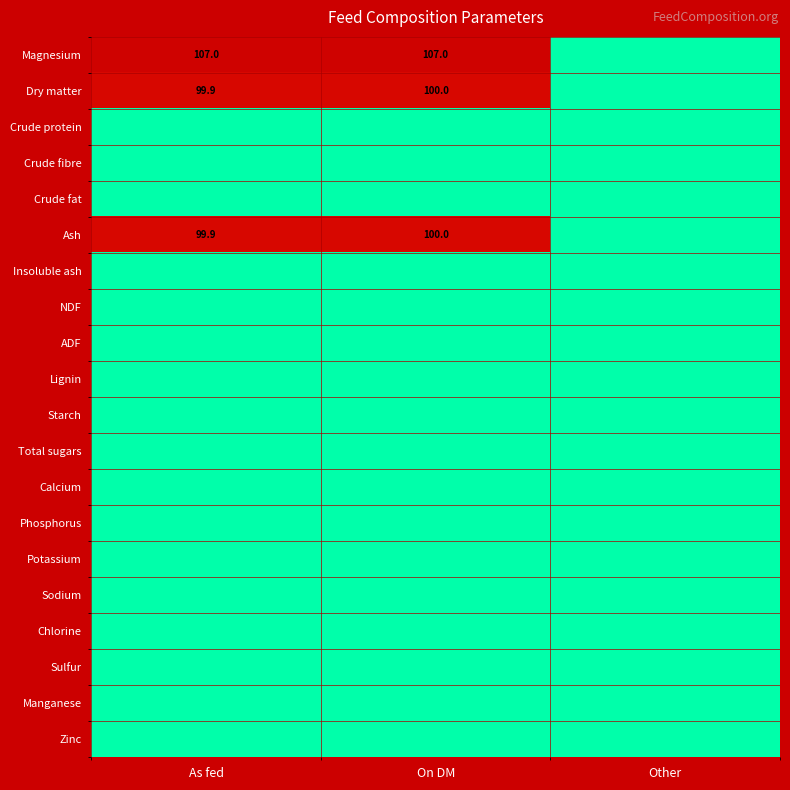

True or false: Ash has a value of 39.1 at On DM.

False